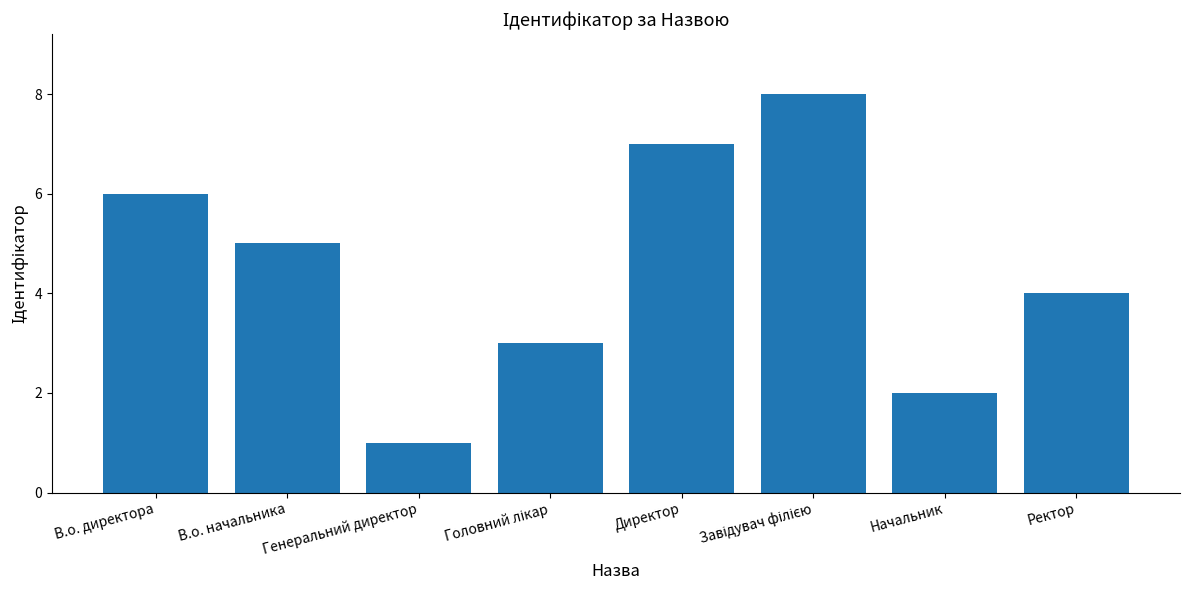

What is the label of the 2nd bar from the left?

В.о. начальника